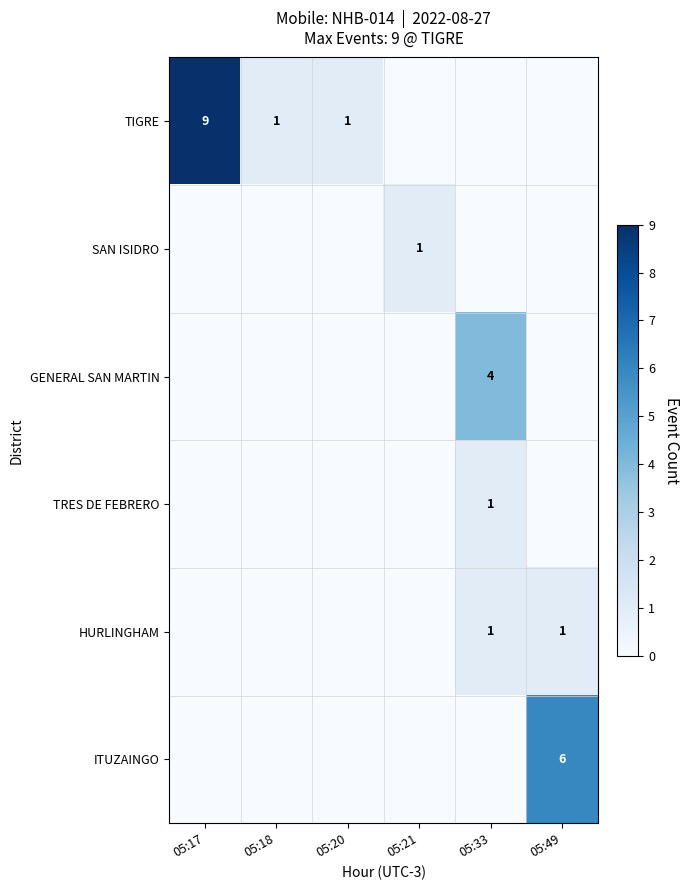

The value of SAN ISIDRO at 05:21 is 1. True or false?

True